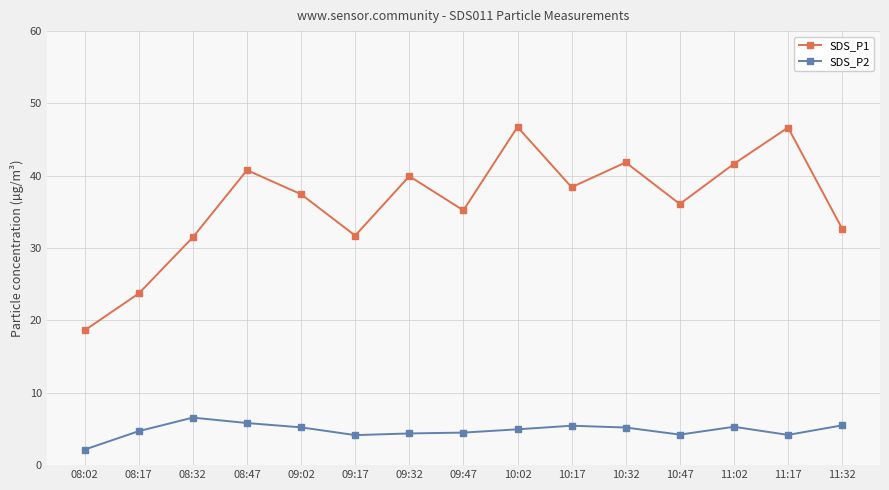

What is the sum of all SDS_P2 values?

72.3